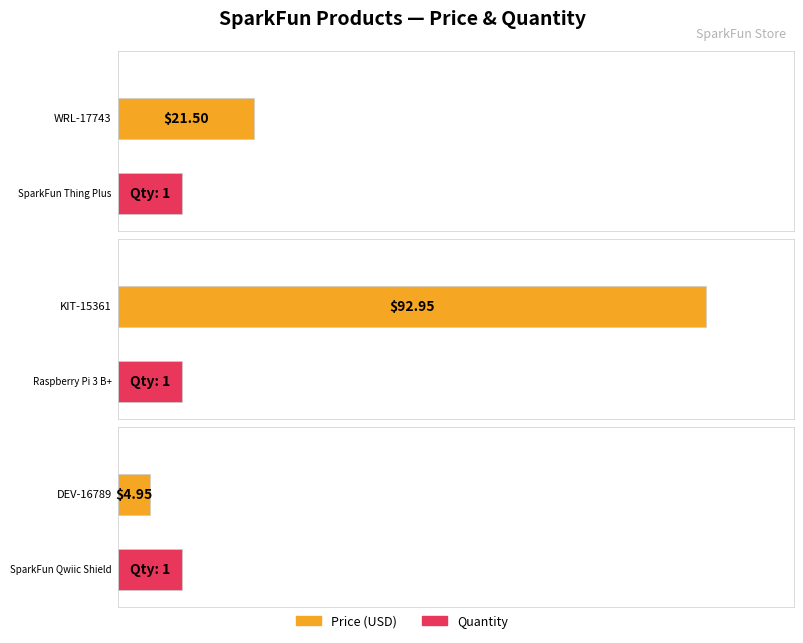

How many series are shown in this chart?

2